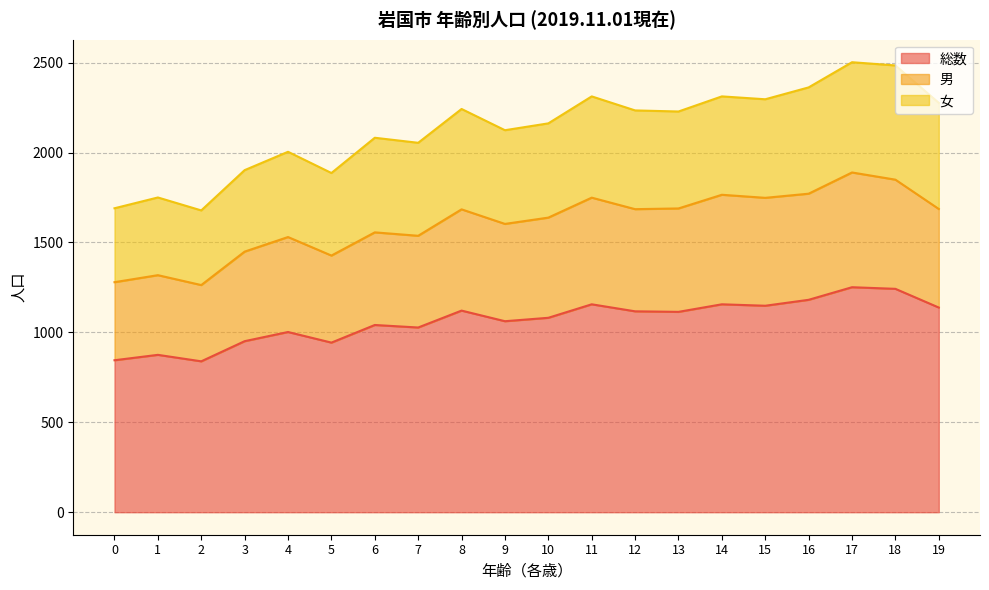

What is the difference between the 総数 values at 12 and 10?

36